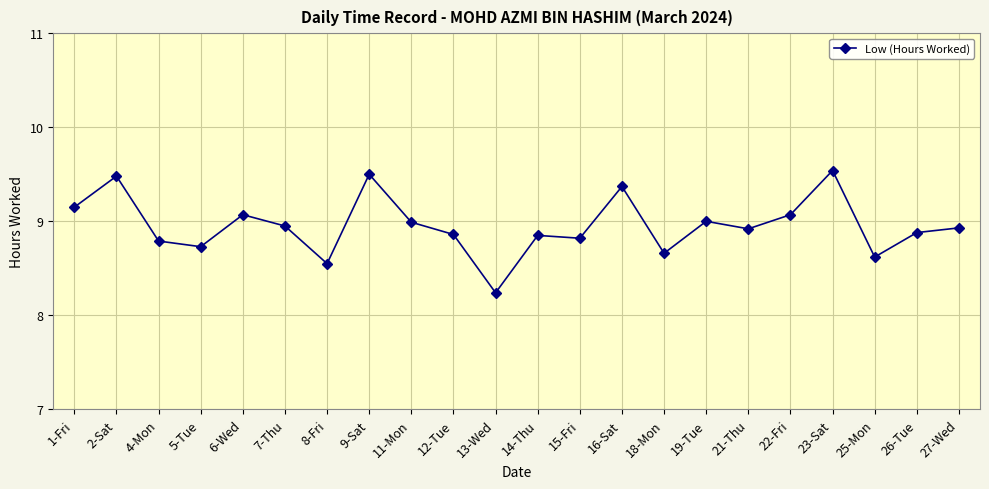

What is the label of the 4th point from the right?

23-Sat